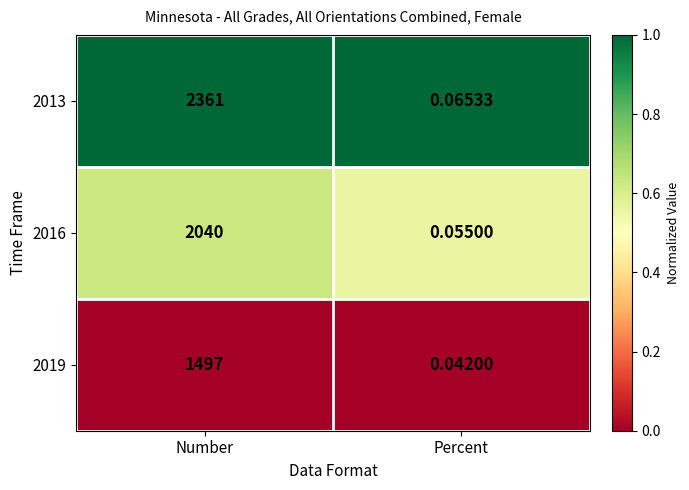

List the series in order of their peak value, highest first.

2013, 2016, 2019